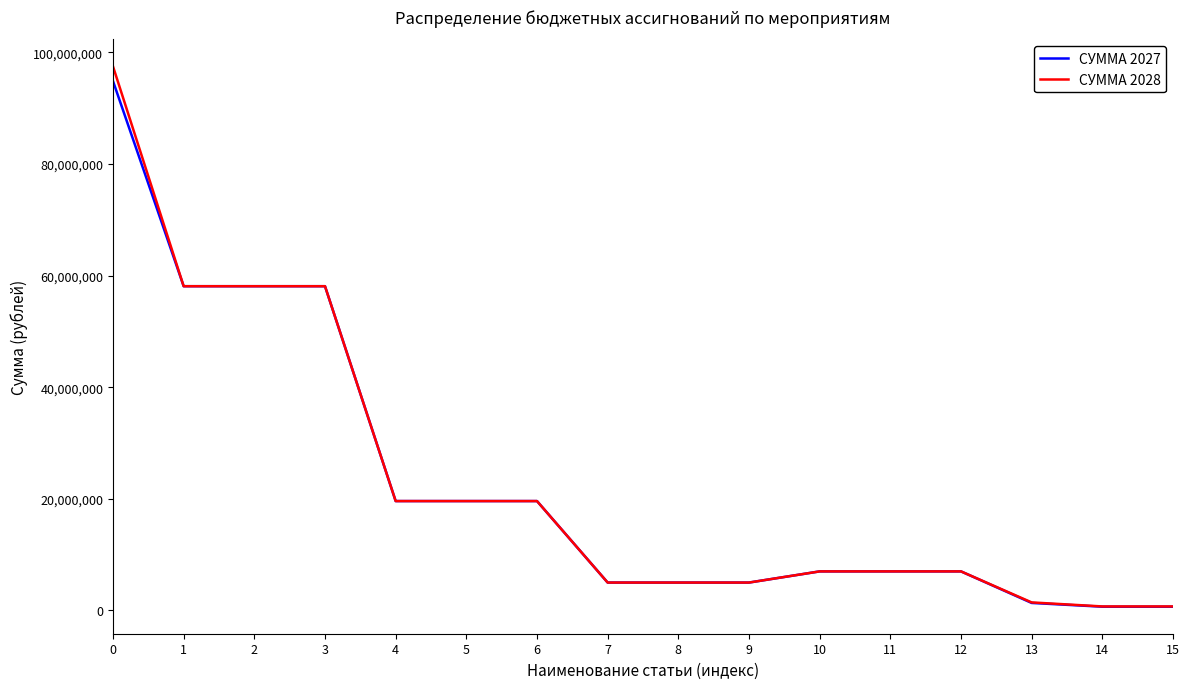

What value does the СУММА 2027 series have at 2, to the nearest 50?

58086300